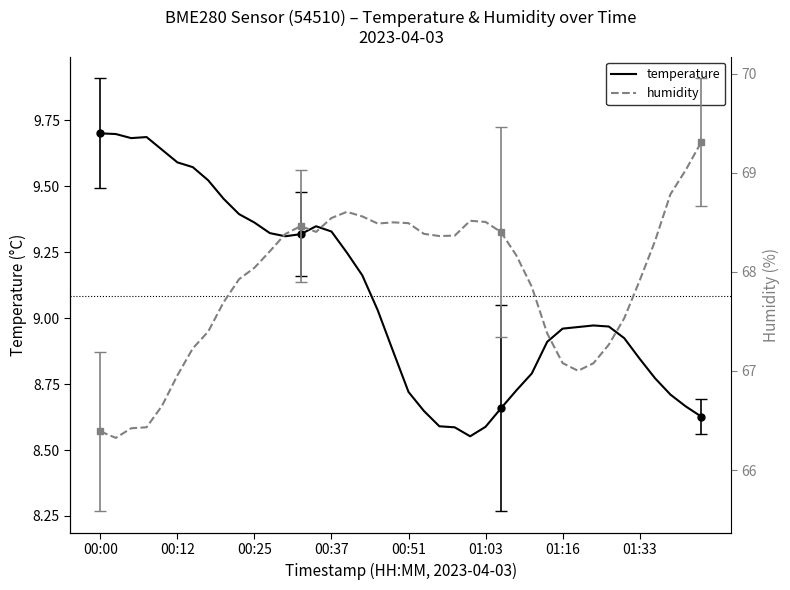

Between 35 and 38, which series saw the biggest shift?

humidity